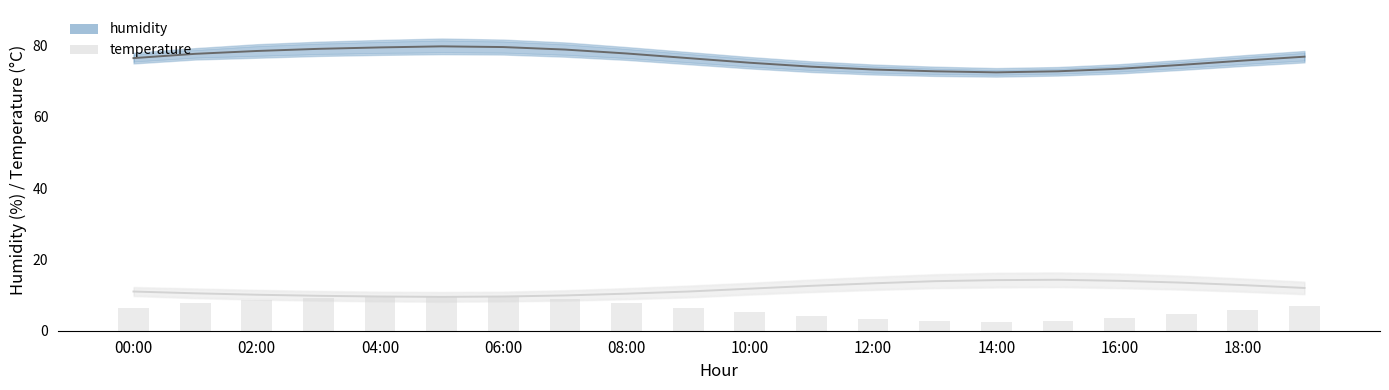

Which series has the largest total across all categories?

humidity